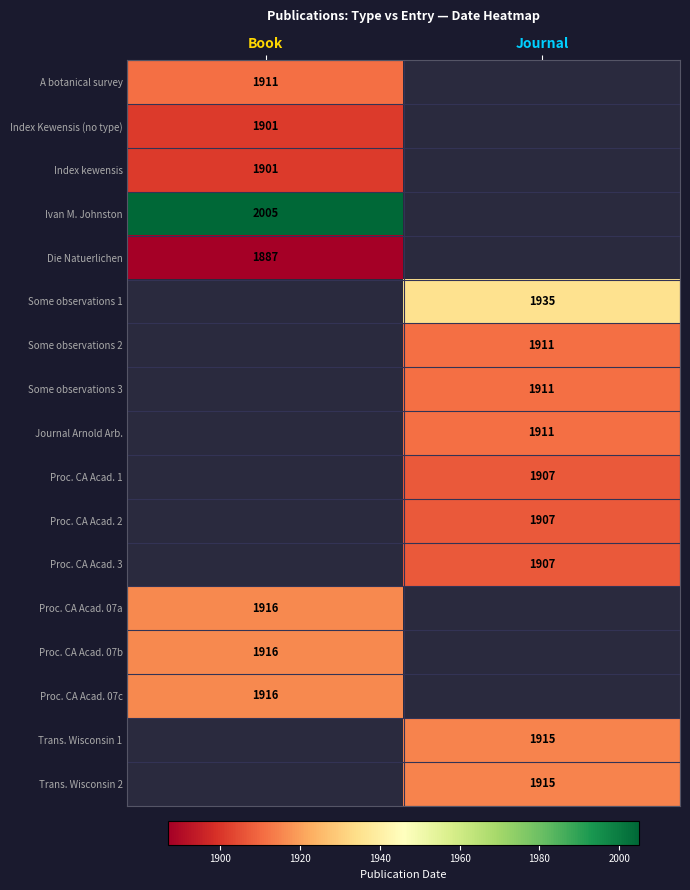

The Trans. Wisconsin 1 series shows 3092 at Journal. True or false?

False